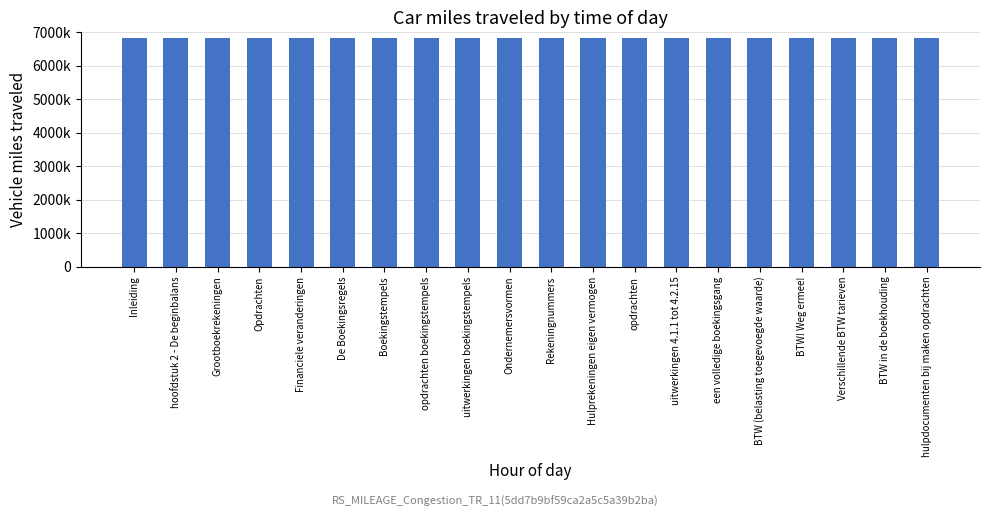

What is the label of the 1st bar from the left?

Inleiding